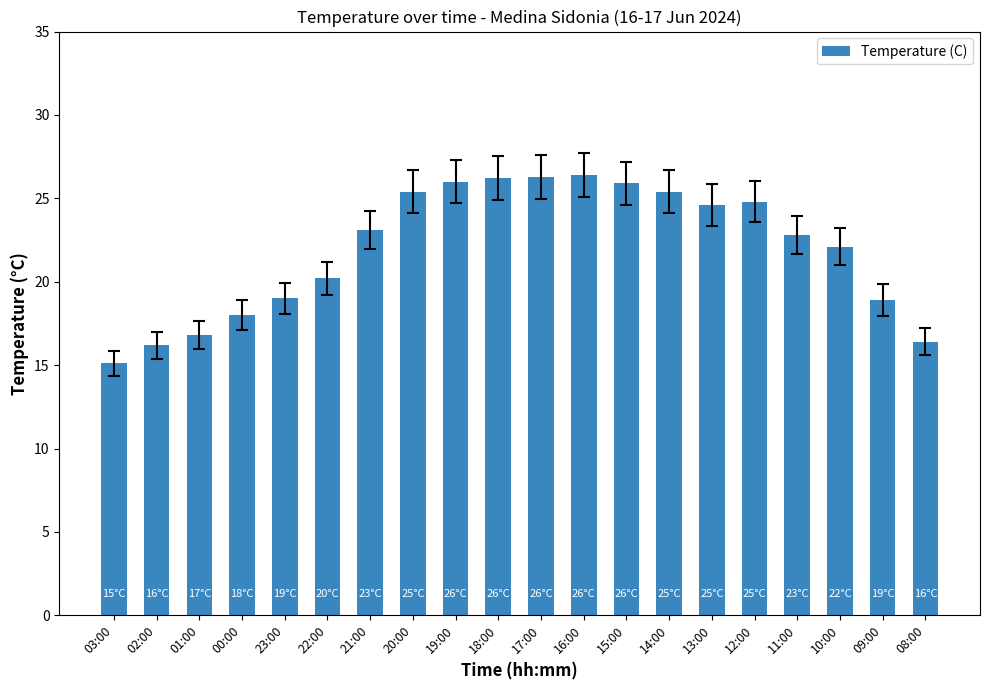

How many categories are shown in the chart?

20